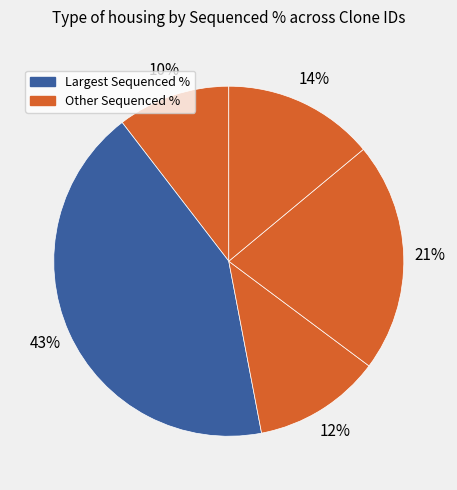

How many slices are in this pie chart?

5